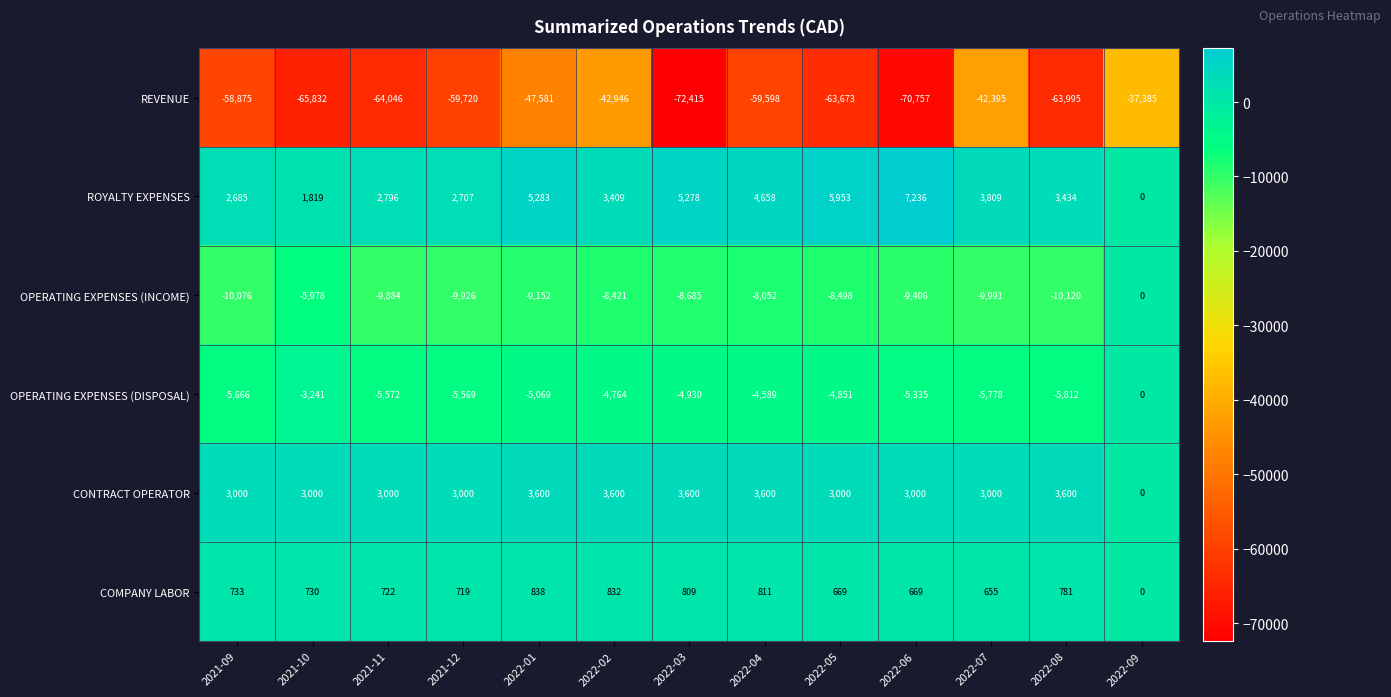

At which category is the sum across all series the highest?

2022-09